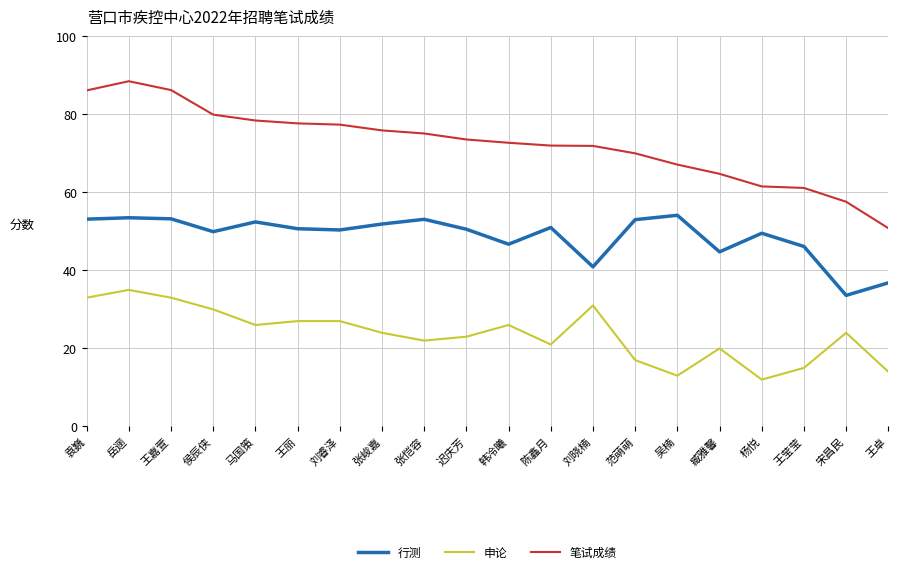

What is the approximate value of 行测 at 陈鑫月?

51.0